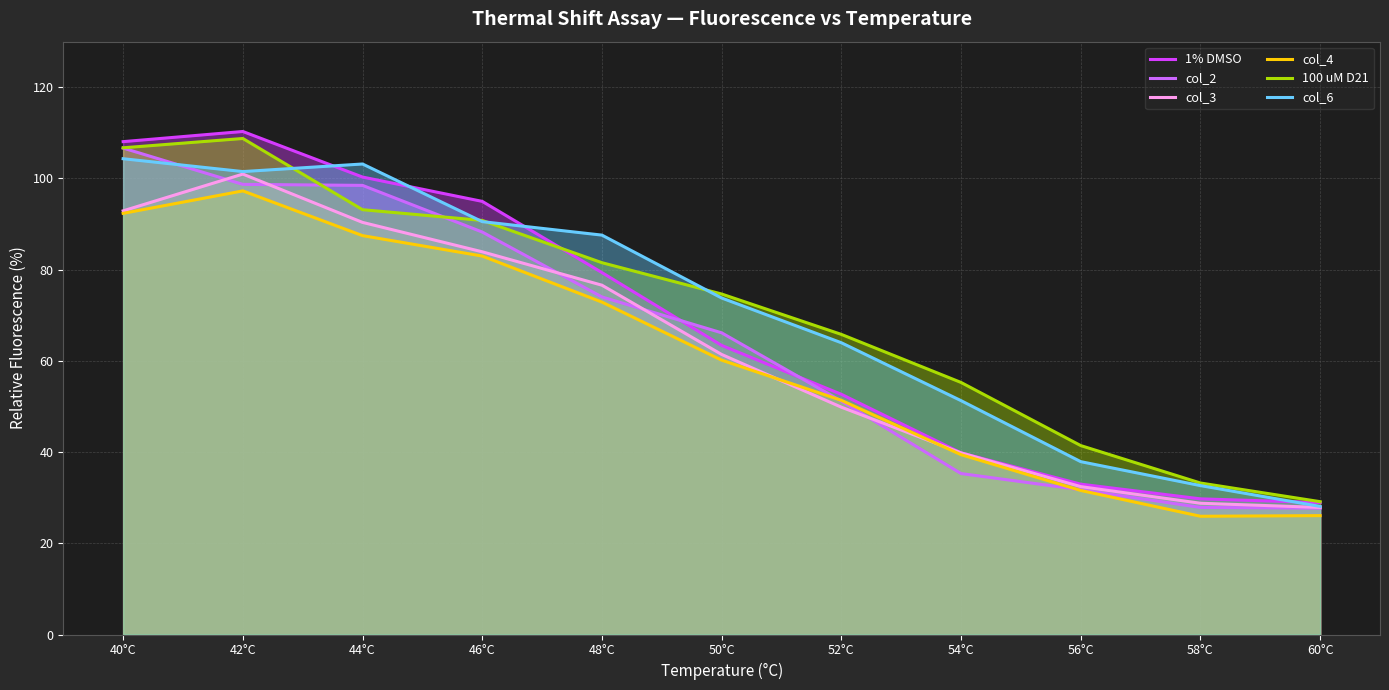

How many lines are shown in the chart?

6